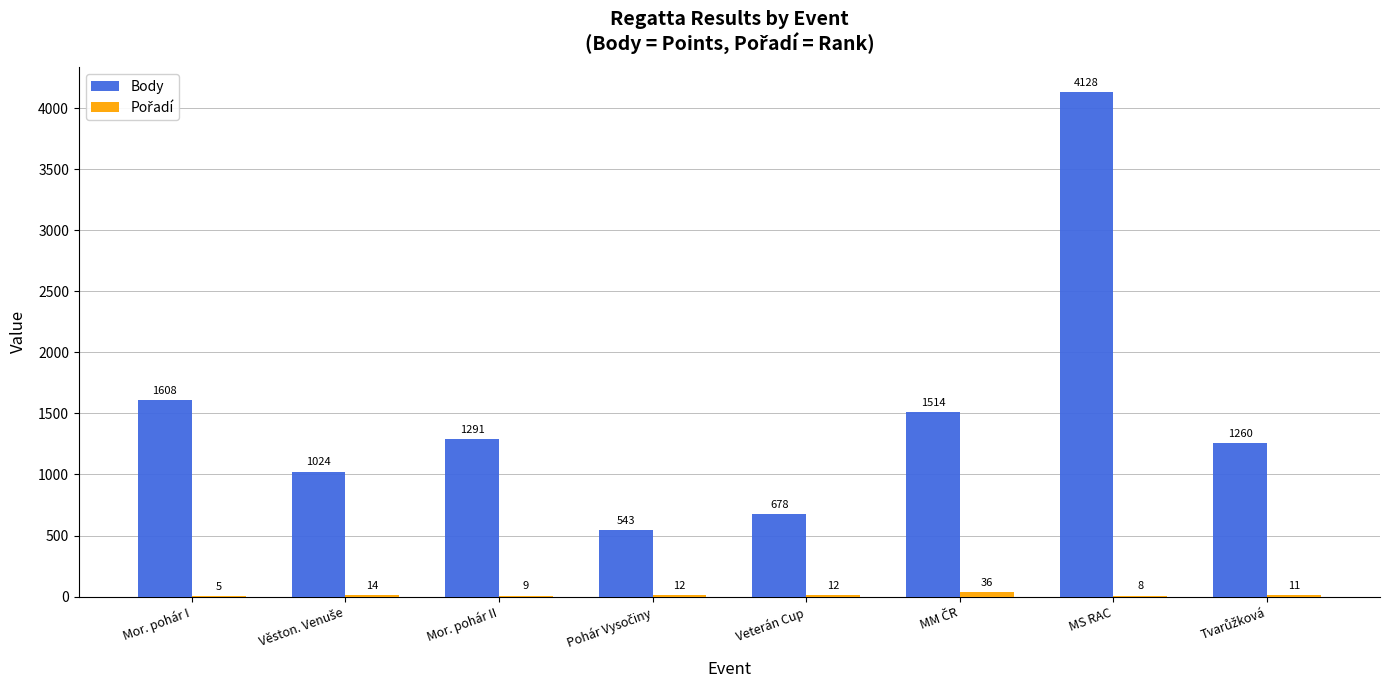

Are the bars grouped side by side (vs. stacked)?

Yes